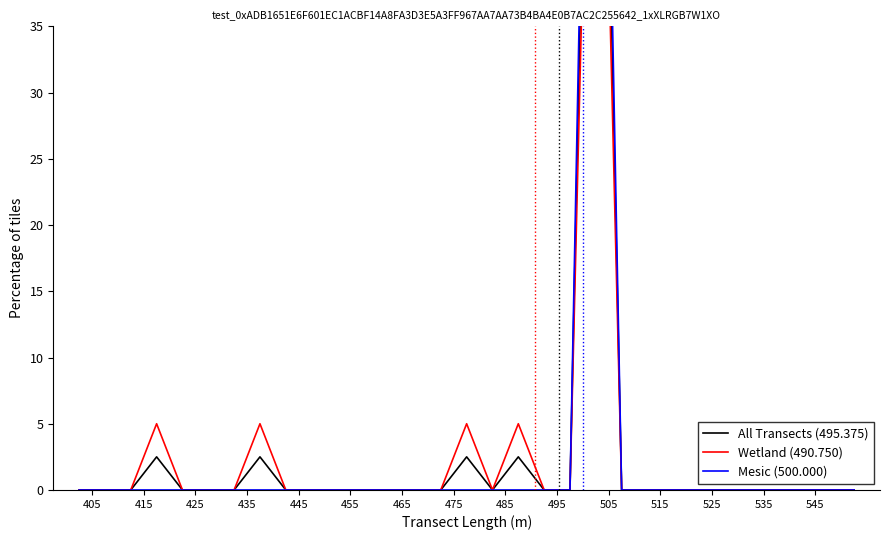

How many data points in All Transects (495.375) are above 0?

5